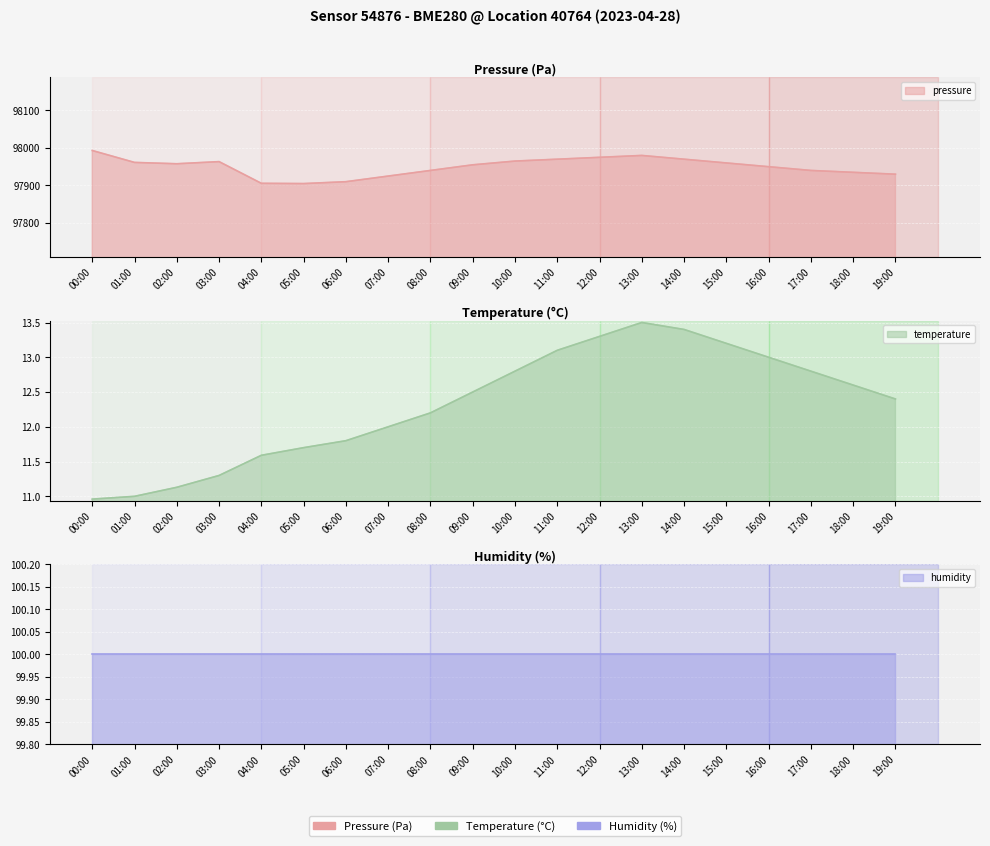

What is the approximate value of pressure at 17:00?

97940.0